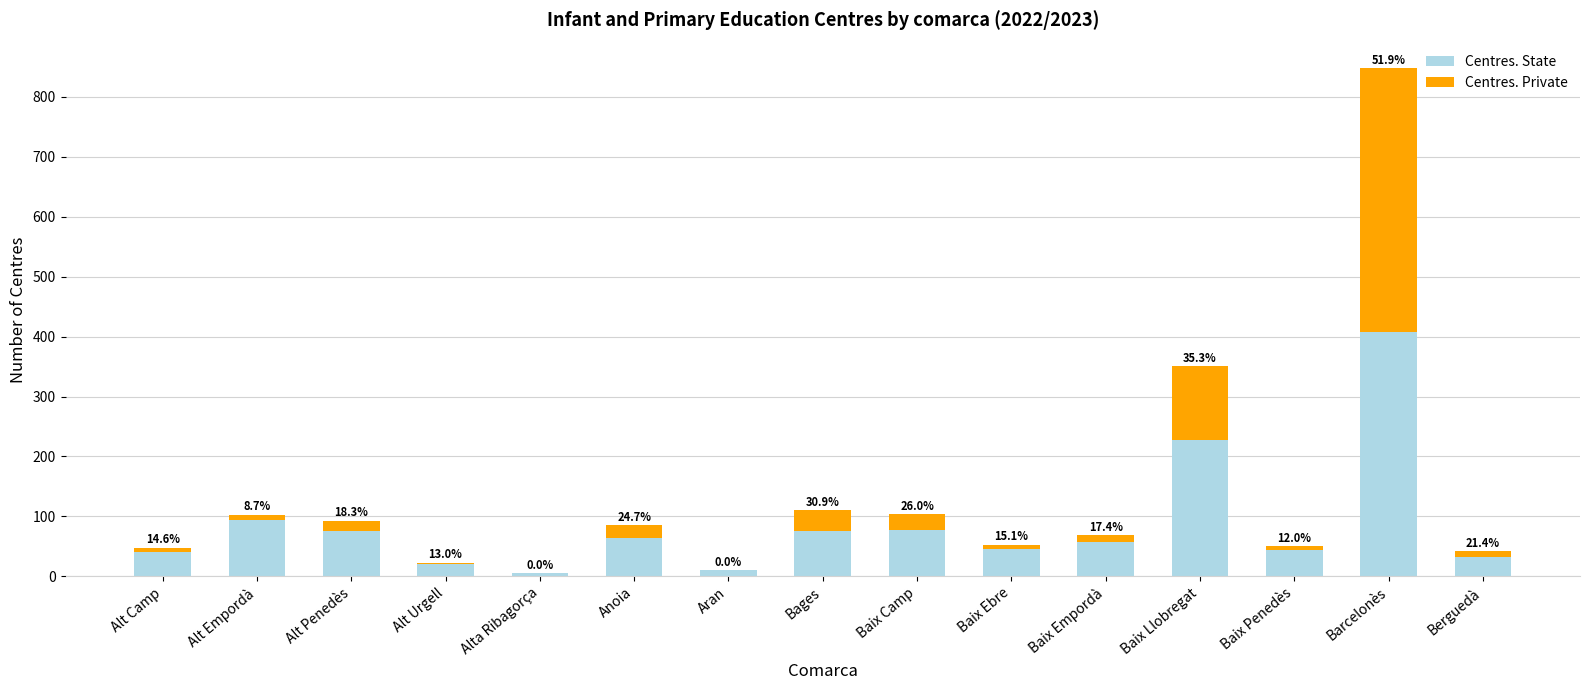

List the series in order of their peak value, lowest first.

Centres. State, Centres. Private